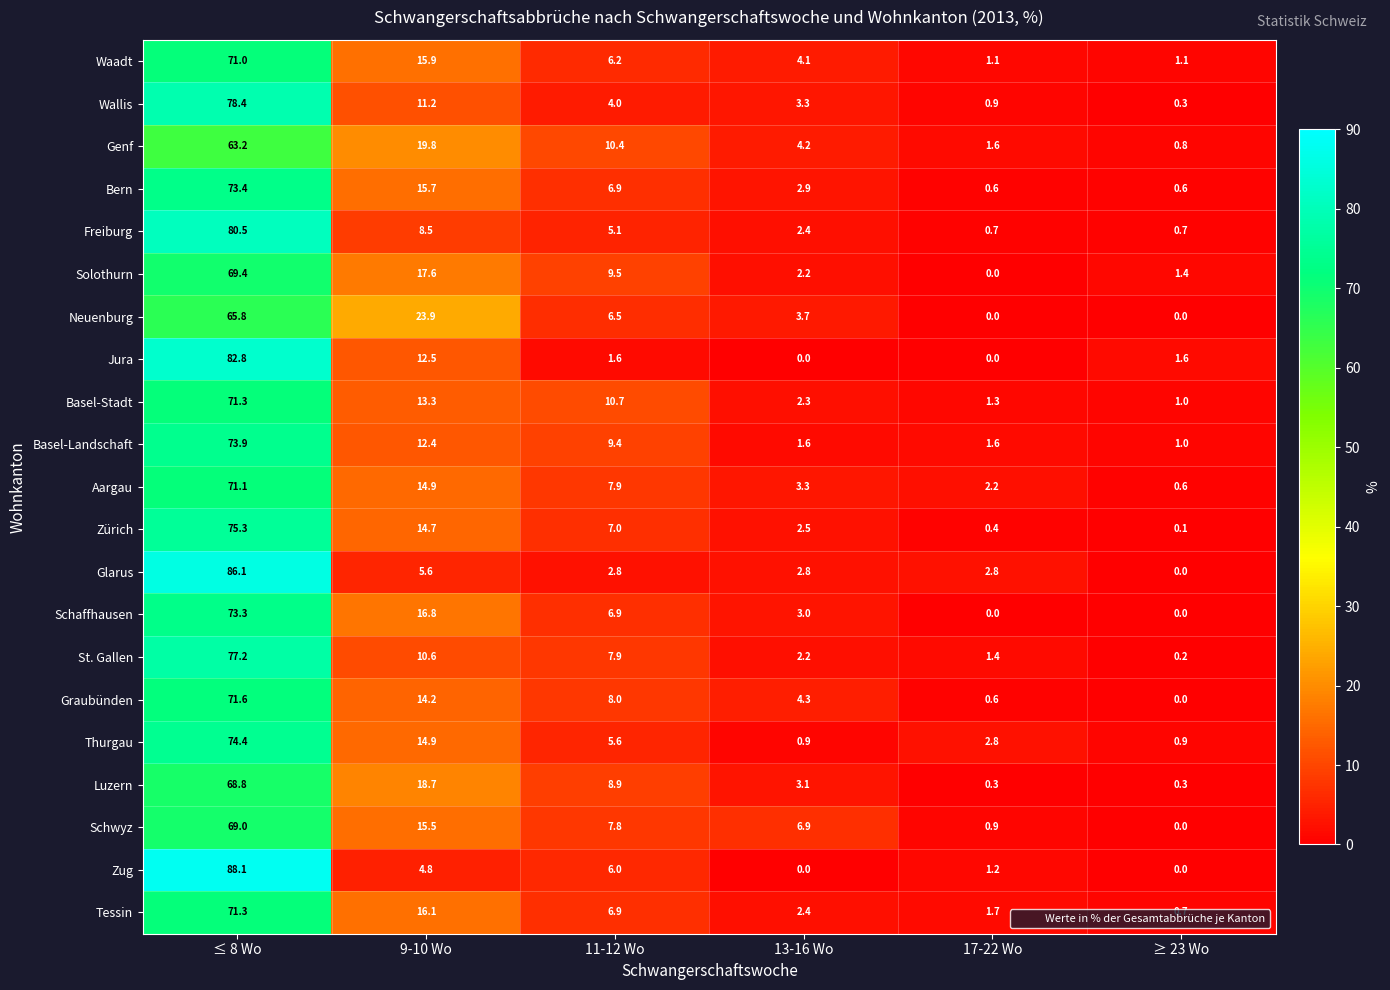

Which series has the largest range (max minus min)?

Zug